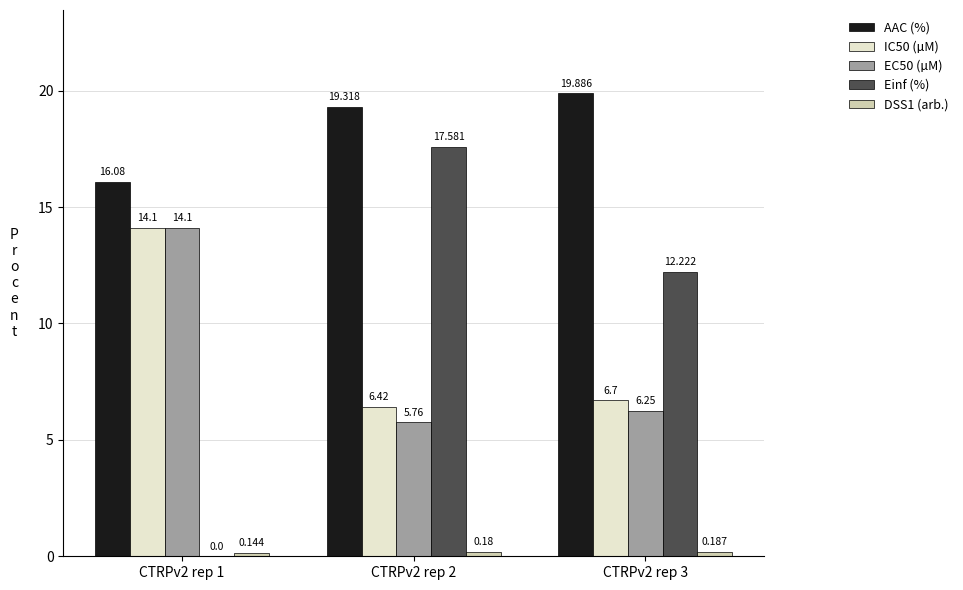

What is the total value across all series at CTRPv2 rep 1?

44.4